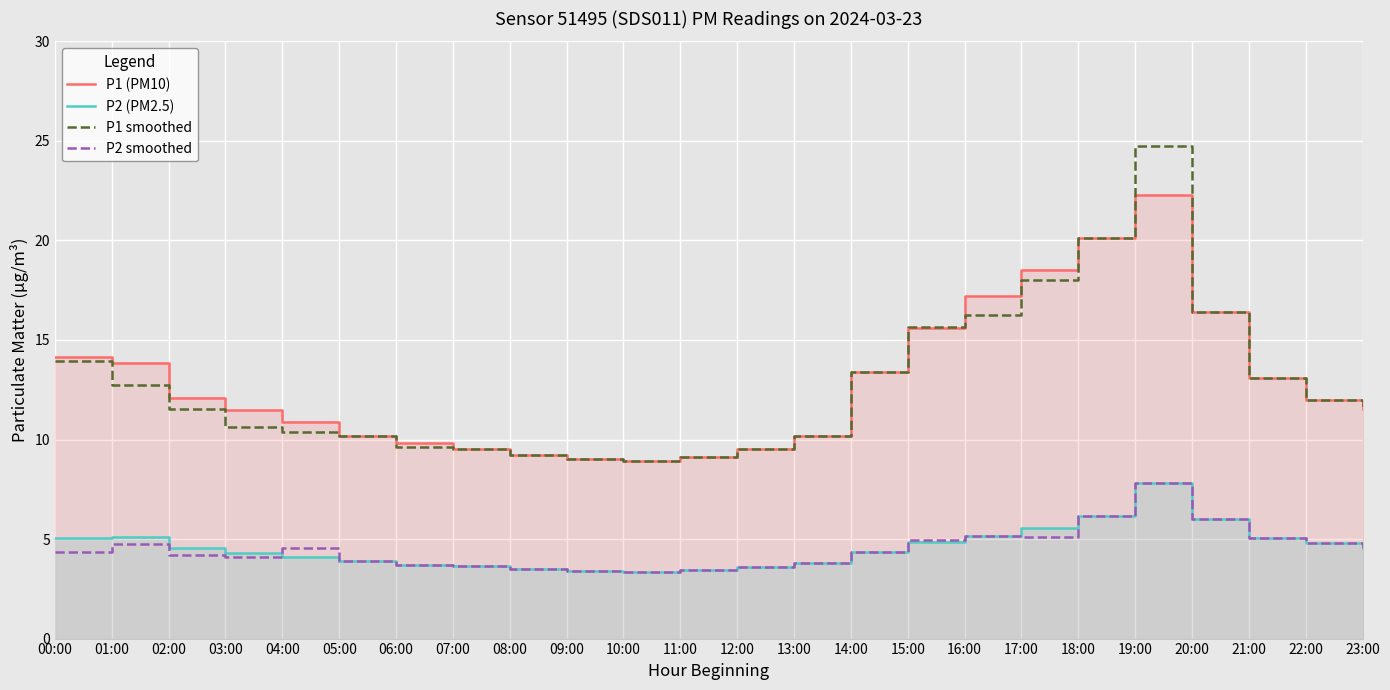

At how many categories does at least one series exceed 20?

2